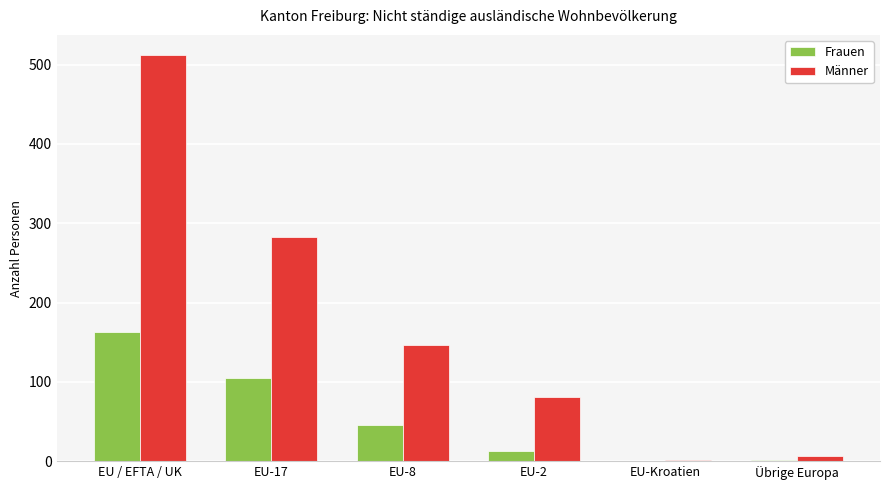

True or false: Frauen has a value of 0 at EU-Kroatien.

True